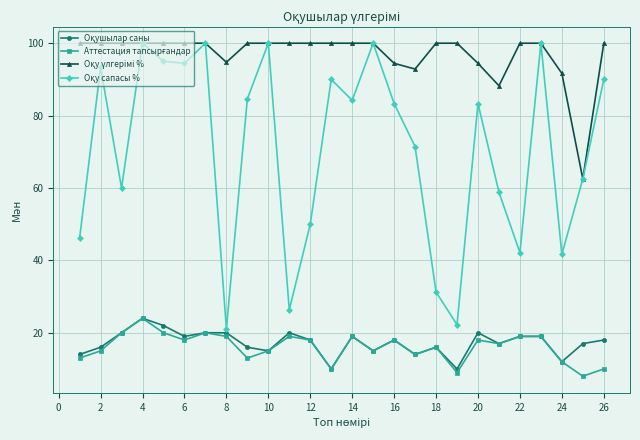

At how many categories does at least one series exceed 86?

25